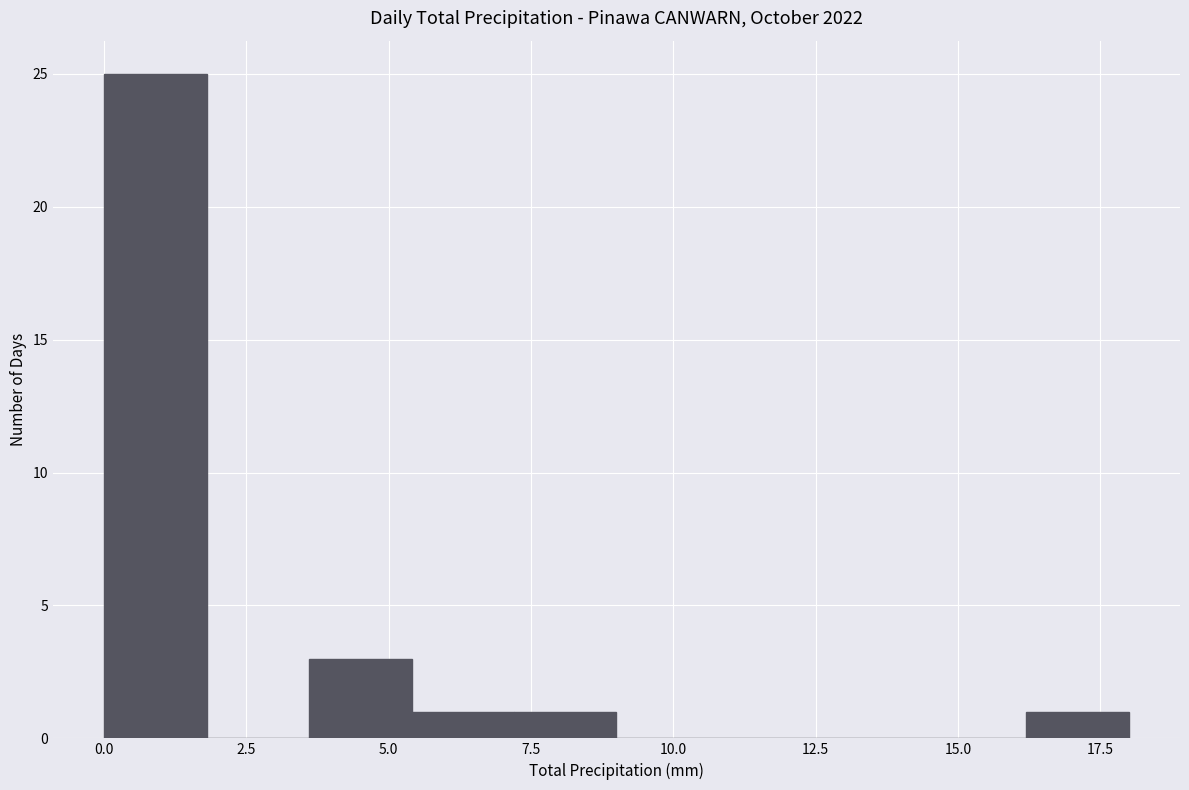

Around what value on the x-axis is the tallest bar? Give the approximate position of its centre, as read against the axis.

1.0